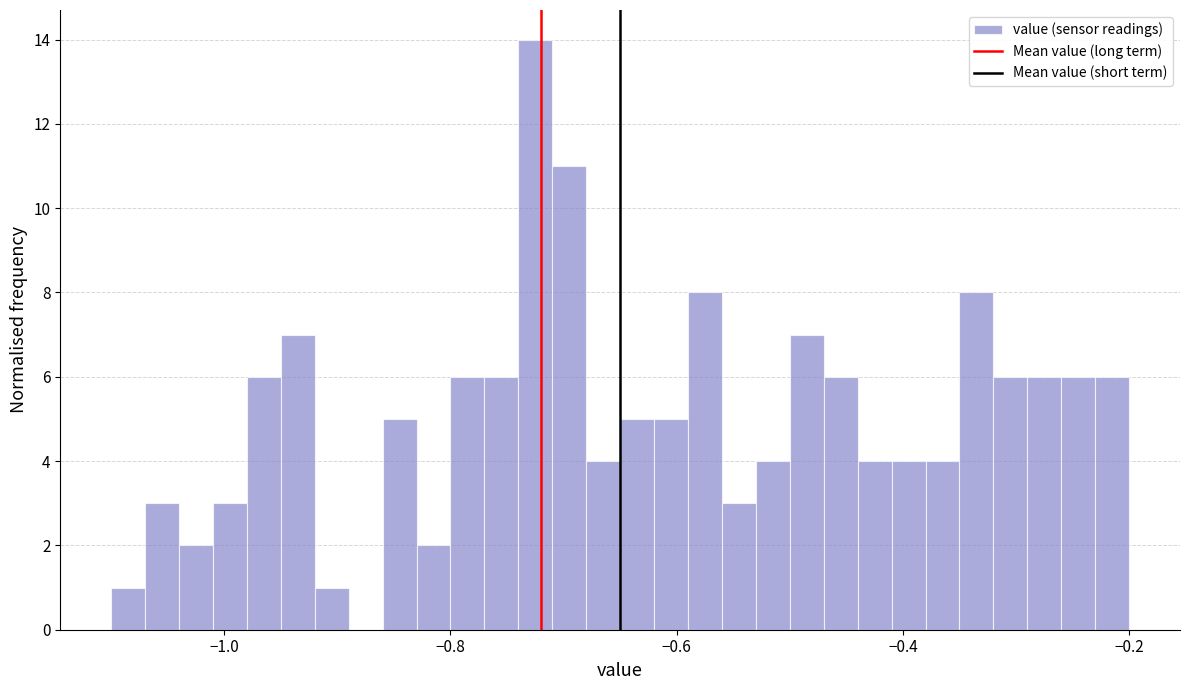

Read against the x-axis, roughly where is the centre of the tallest bar?

-0.72